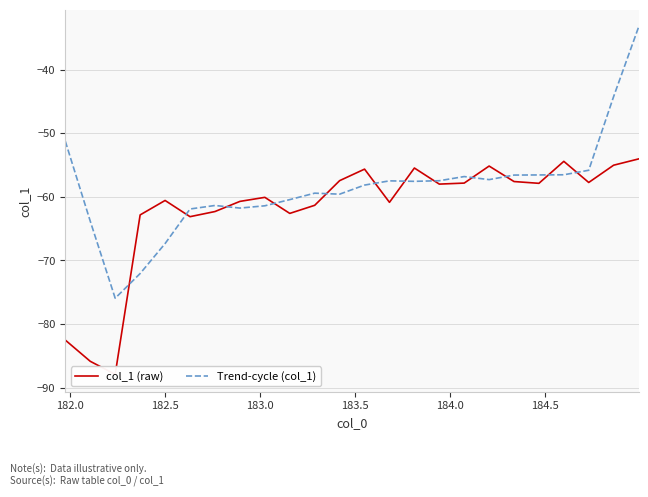

At how many categories does at least one series exceed -46?

2